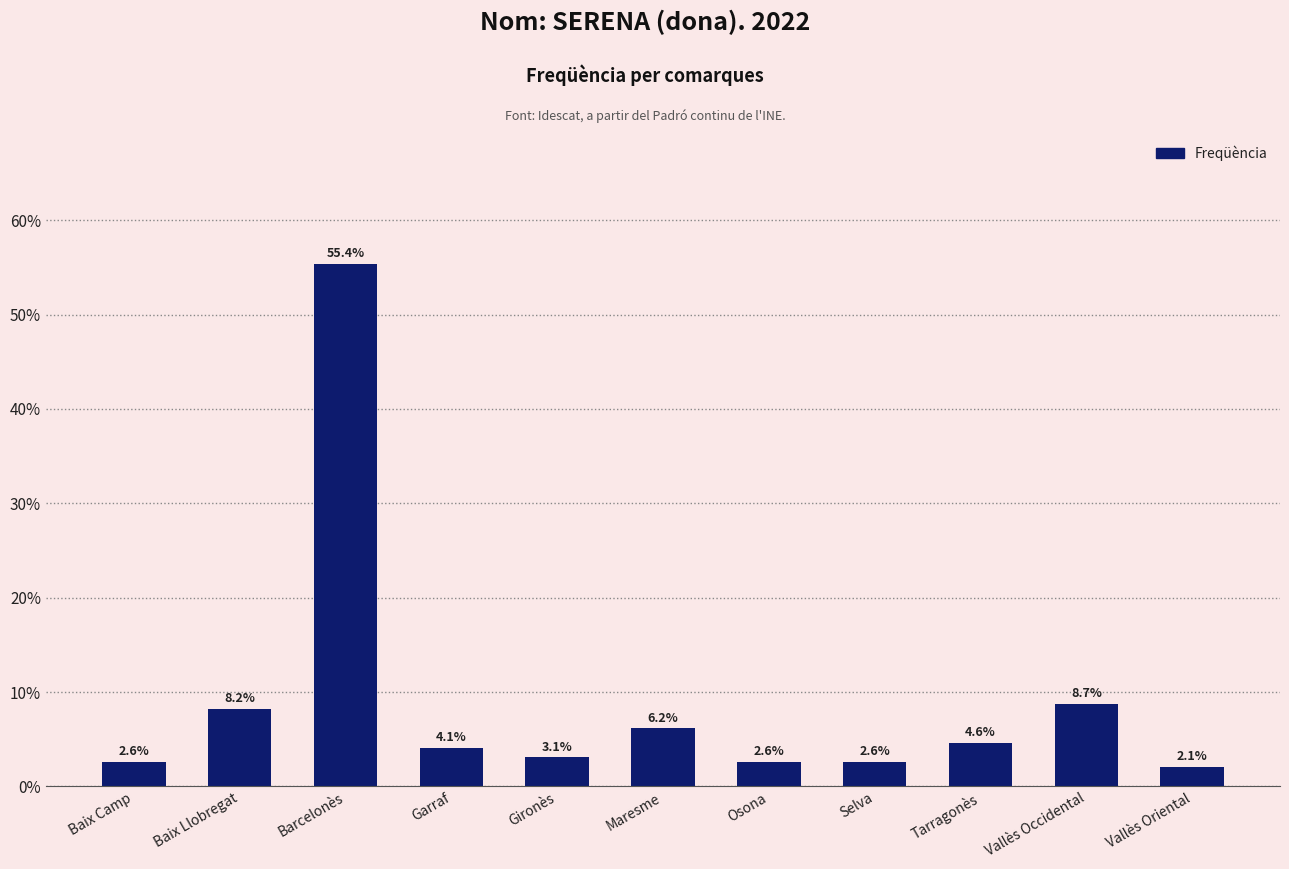

Between Barcelonès and Garraf, which is larger?

Barcelonès